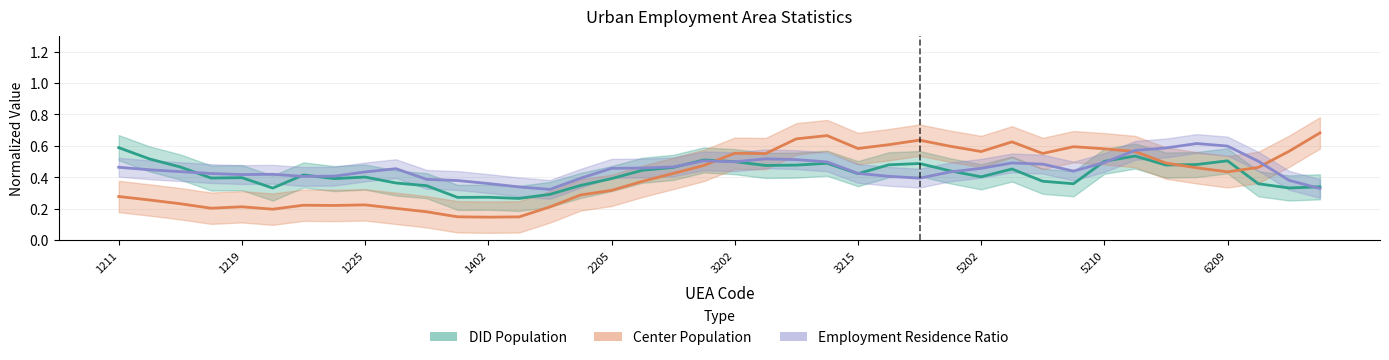

Where is DID Population nearest to the value 0?

13